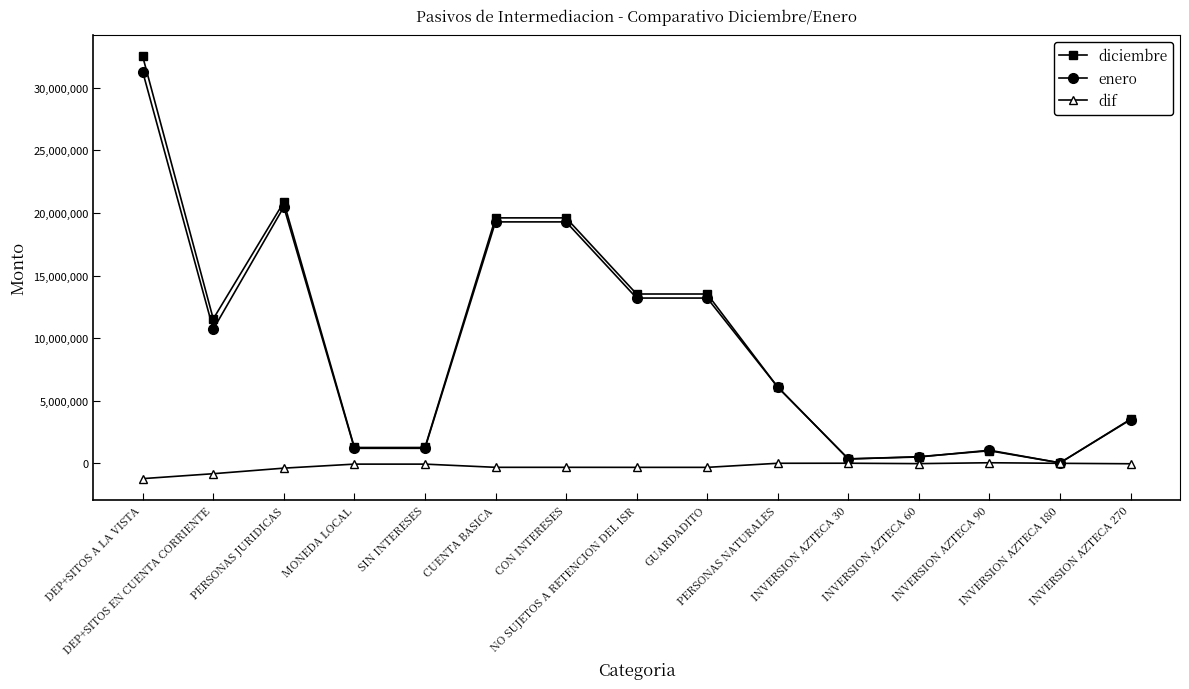

True or false: enero has more than 0 interior local peaks.

True